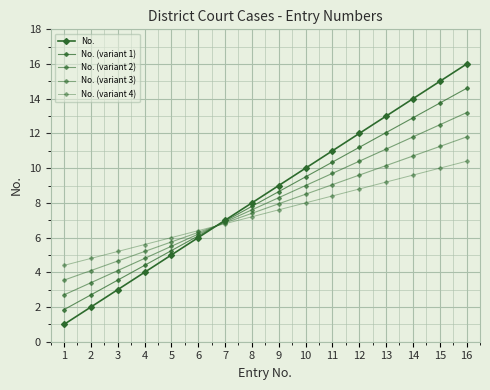

List the labels in order of No. (variant 4) value, largest first.

16, 15, 14, 13, 12, 11, 10, 9, 8, 7, 6, 5, 4, 3, 2, 1